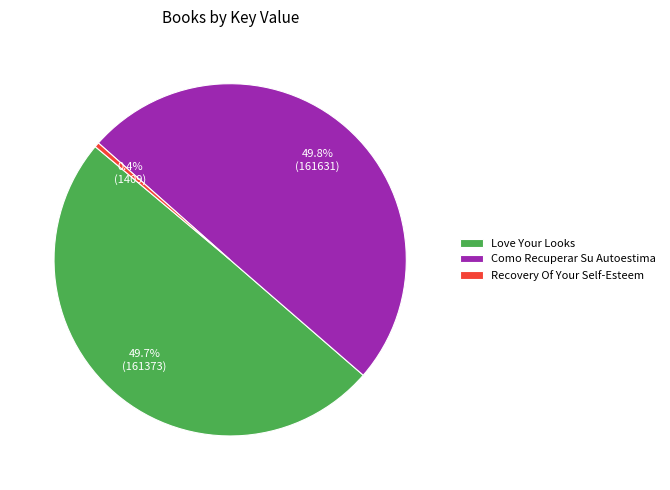

How much of the chart is everything except Love Your Looks?

50.3%